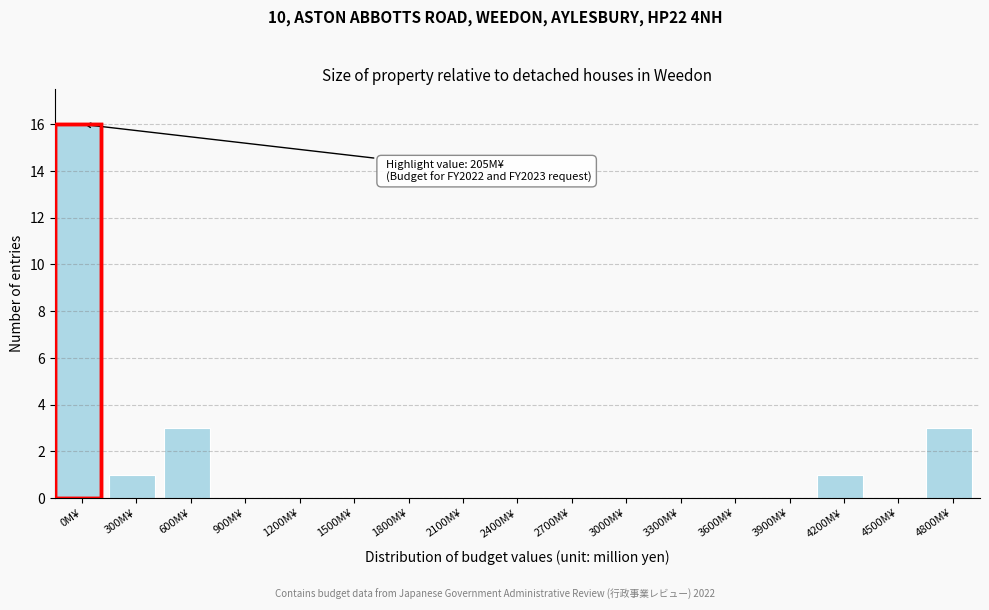

Reading left to right, extract all data points from this chart.

0M¥=16	300M¥=1	600M¥=3	900M¥=0	1200M¥=0	1500M¥=0	1800M¥=0	2100M¥=0	2400M¥=0	2700M¥=0	3000M¥=0	3300M¥=0	3600M¥=0	3900M¥=0	4200M¥=1	4500M¥=0	4800M¥=3